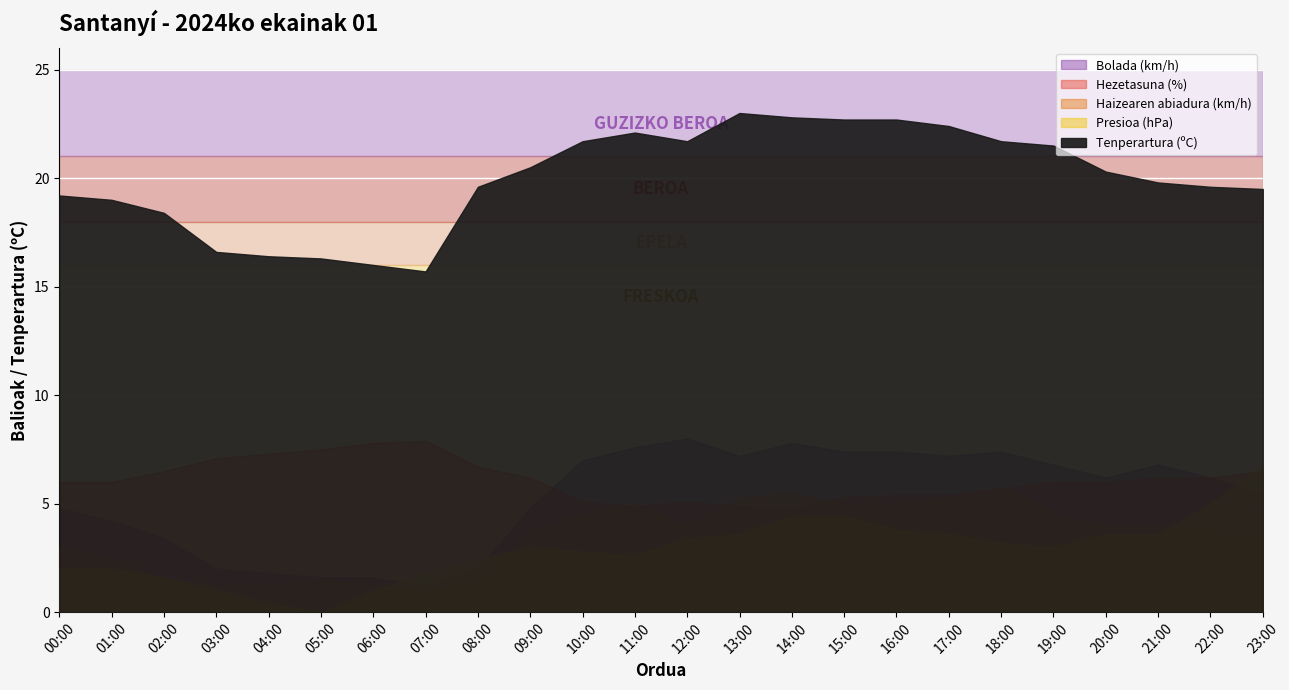

What is the minimum value for Bolada (km/h)?

6.0